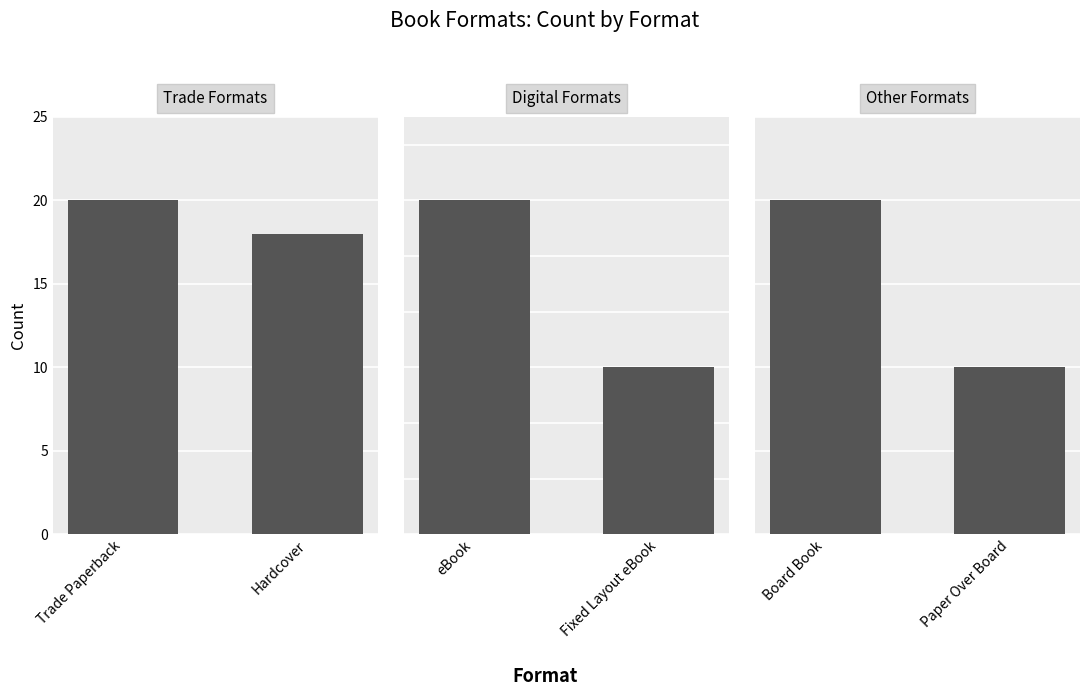

What is the greatest value displayed?

20